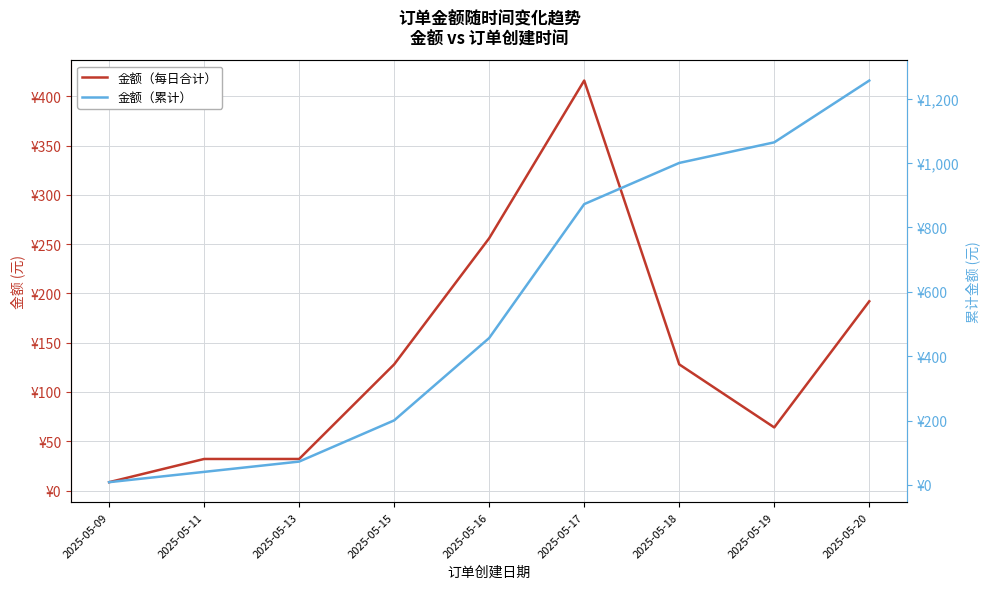

What is the approximate value of 金额（累计） at 2025-05-19?

1064.5